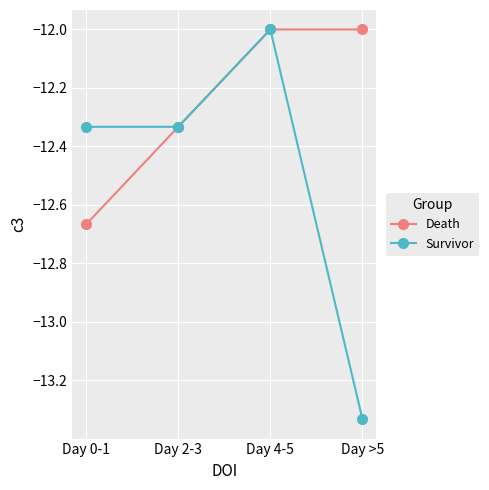

What is the label of the 2nd point from the right?

Day 4-5